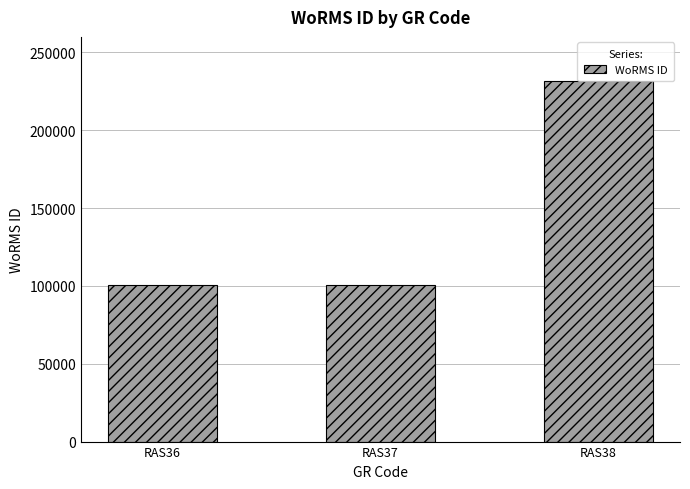

Is it true that the value at RAS36 is 100803?

True